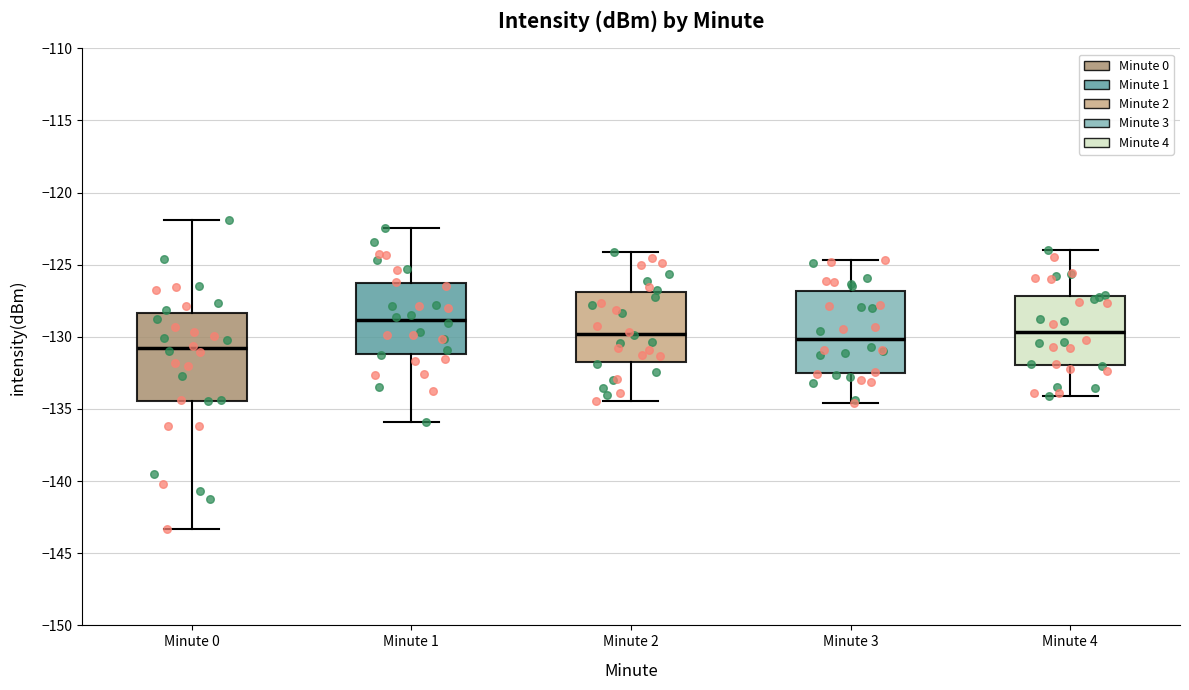

Reading left to right, transcribe this box plot: for each box, give where its median line is, the range the box spans, and where its two whiskers end, as read against the y-axis. The values are not printed on the chart, so give them approximately, as read against the axis.

Minute 0: median -131.0, box -134.5 to -128.5, whiskers -143.5 to -122.0
Minute 1: median -129.0, box -131.0 to -126.5, whiskers -136.0 to -122.5
Minute 2: median -130.0, box -132.0 to -127.0, whiskers -134.5 to -124.0
Minute 3: median -130.0, box -132.5 to -127.0, whiskers -134.5 to -124.5
Minute 4: median -129.5, box -132.0 to -127.0, whiskers -134.0 to -124.0